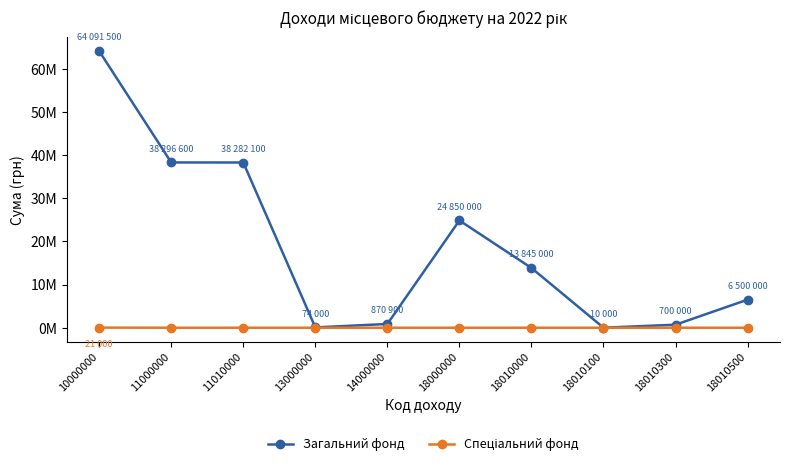

Reading right to left, what are all the values shown in this chart?

Загальний фонд: 18010500=6500000	18010300=700000	18010100=10000	18010000=13845000	18000000=24850000	14000000=870900	13000000=74000	11010000=38282100	11000000=38296600	10000000=64091500
Спеціальний фонд: 18010500=0	18010300=0	18010100=0	18010000=0	18000000=0	14000000=0	13000000=0	11010000=0	11000000=0	10000000=21000